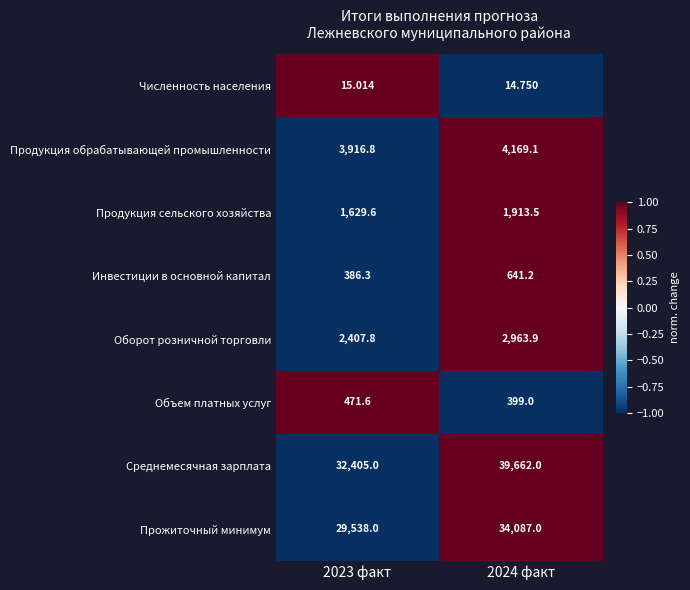

Is the value of Инвестиции в основной капитал at 2024 факт greater than the value of Оборот розничной торговли at 2024 факт?

No